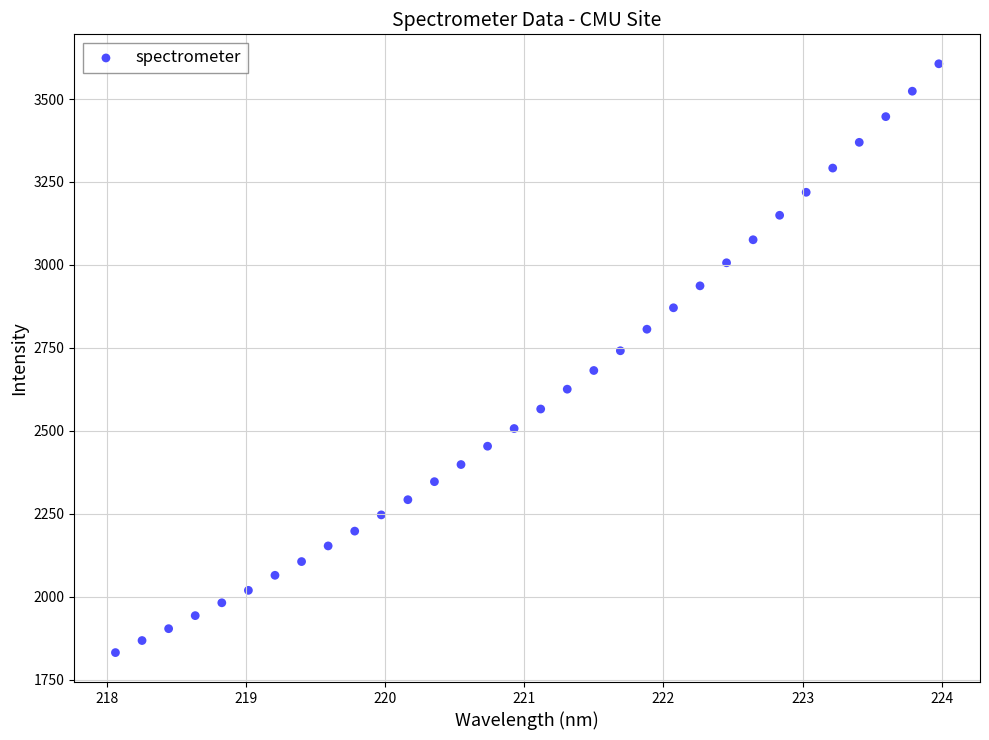

What is the range of X values (max minus min)?

5.9